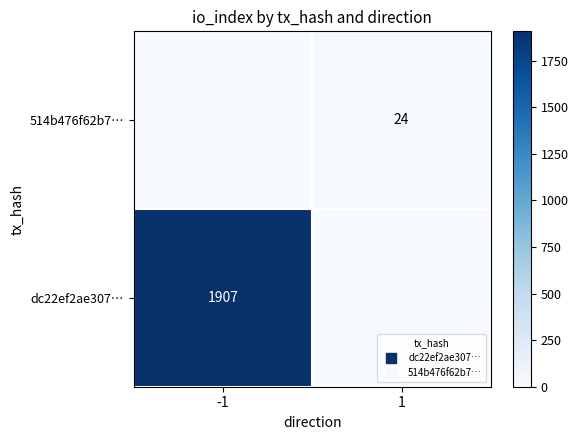

What is the greatest value displayed?

1907